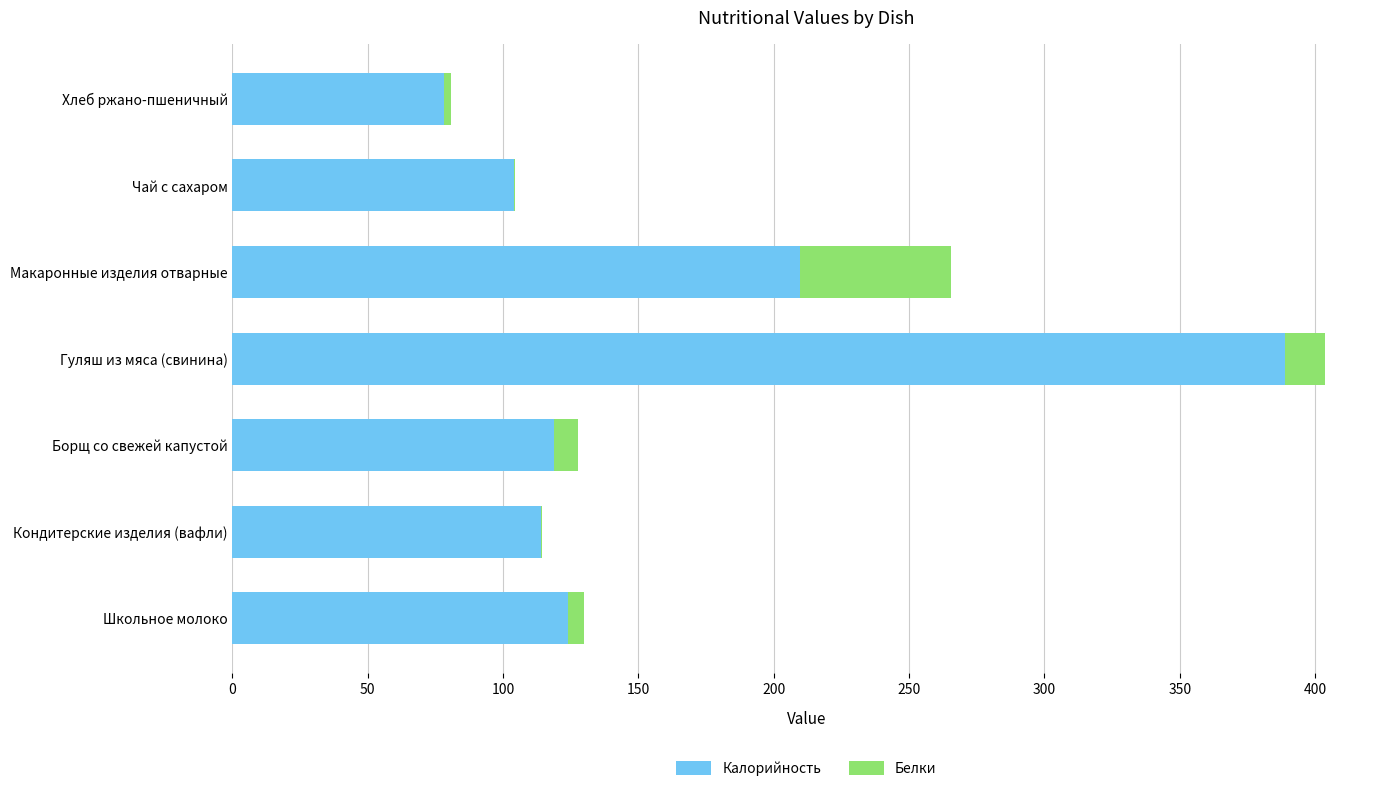

At which category is the sum across all series the highest?

Гуляш из мяса (свинина)